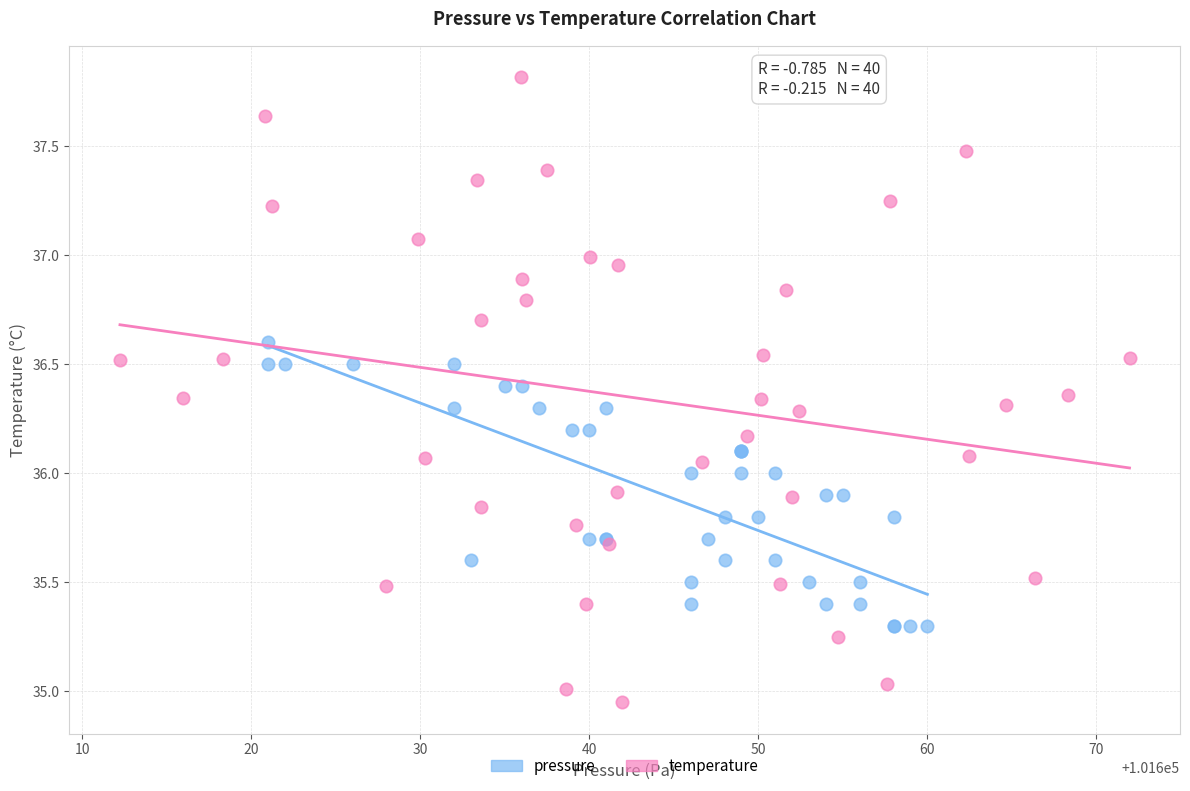

What are all the series names shown in the legend?

pressure, temperature